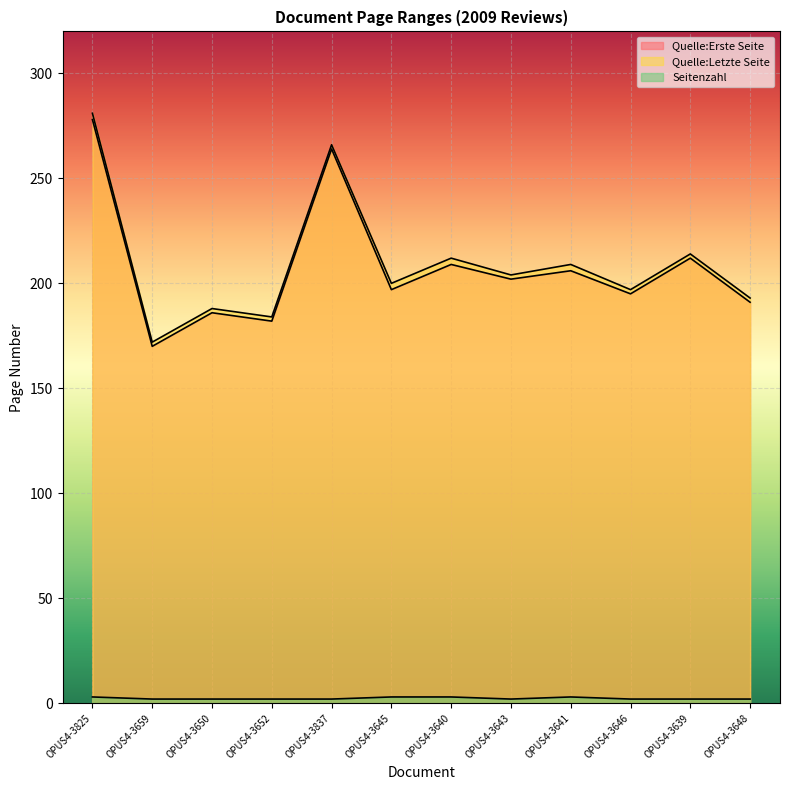

At which label is Quelle:Erste Seite closest to 224?

OPUS4-3639